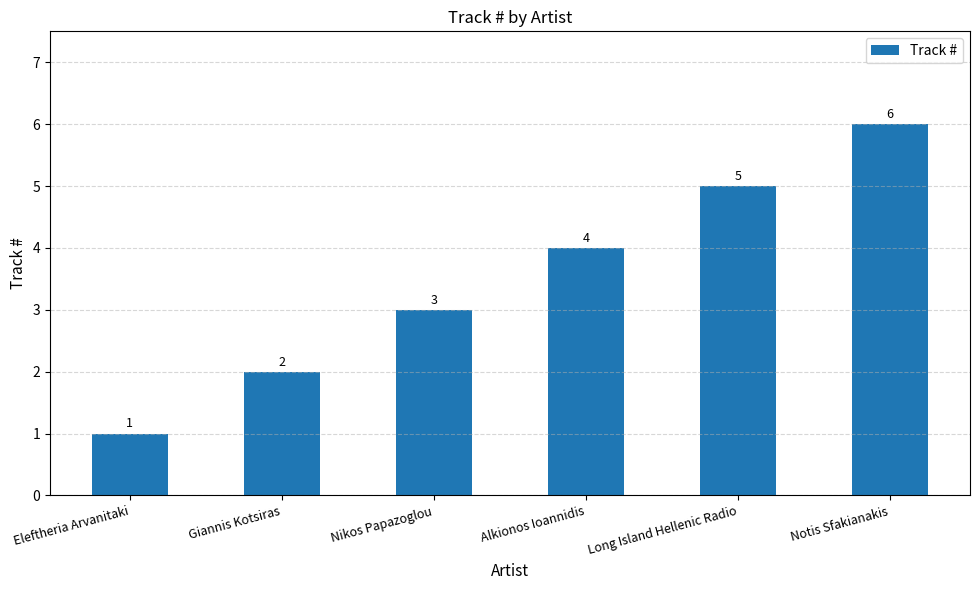

Is it true that the value at Nikos Papazoglou is 3?

True